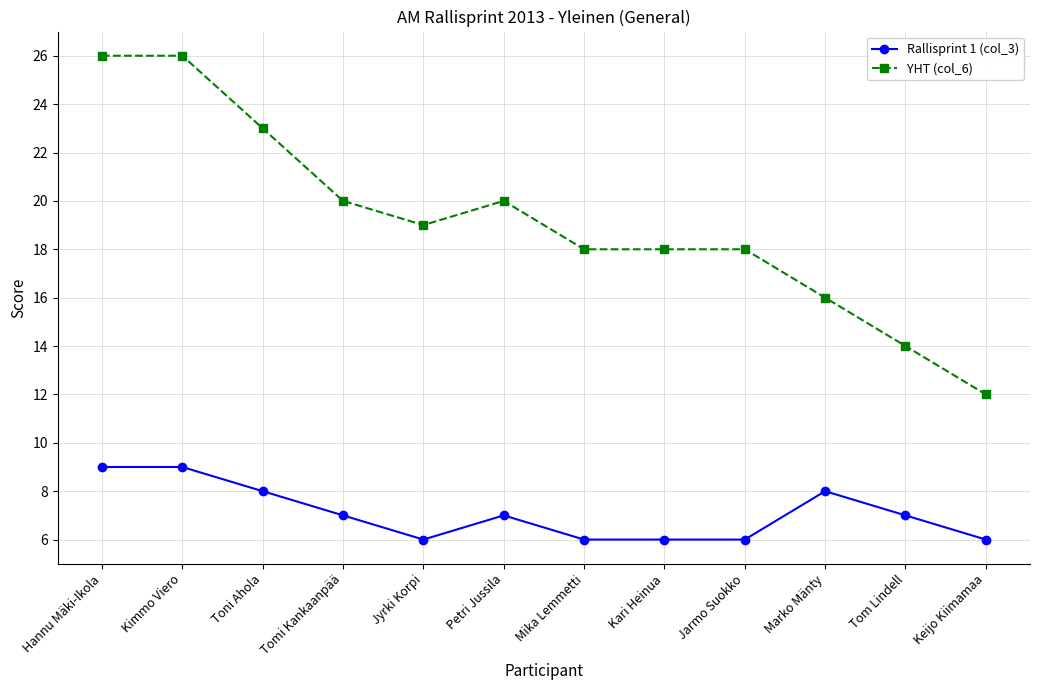

Which series has the largest range (max minus min)?

YHT (col_6)